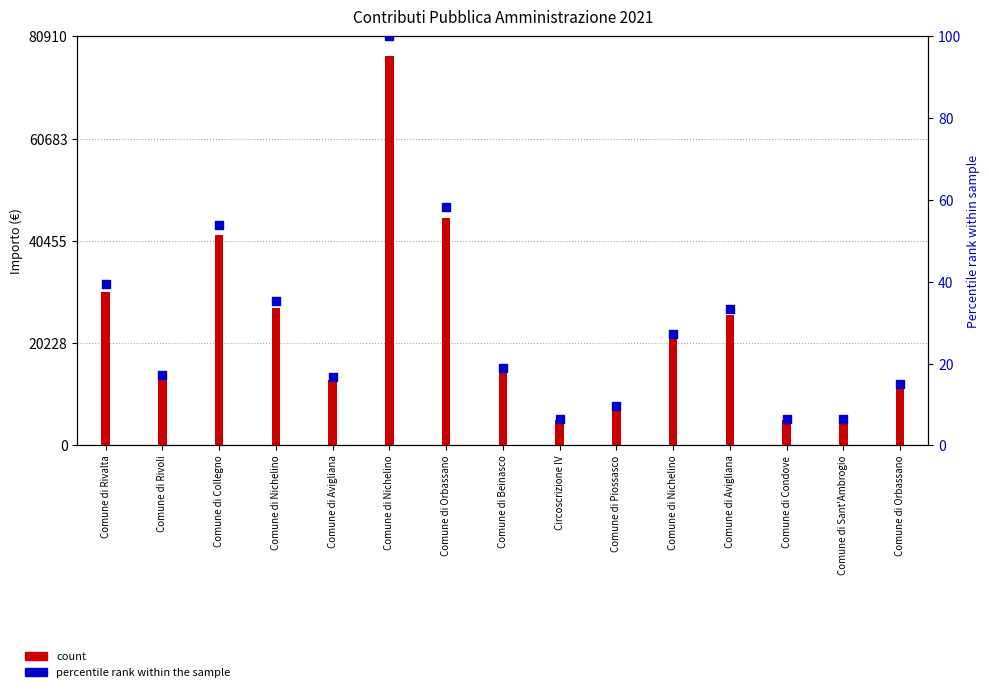

What are all the series names shown in the legend?

count, percentile rank within the sample